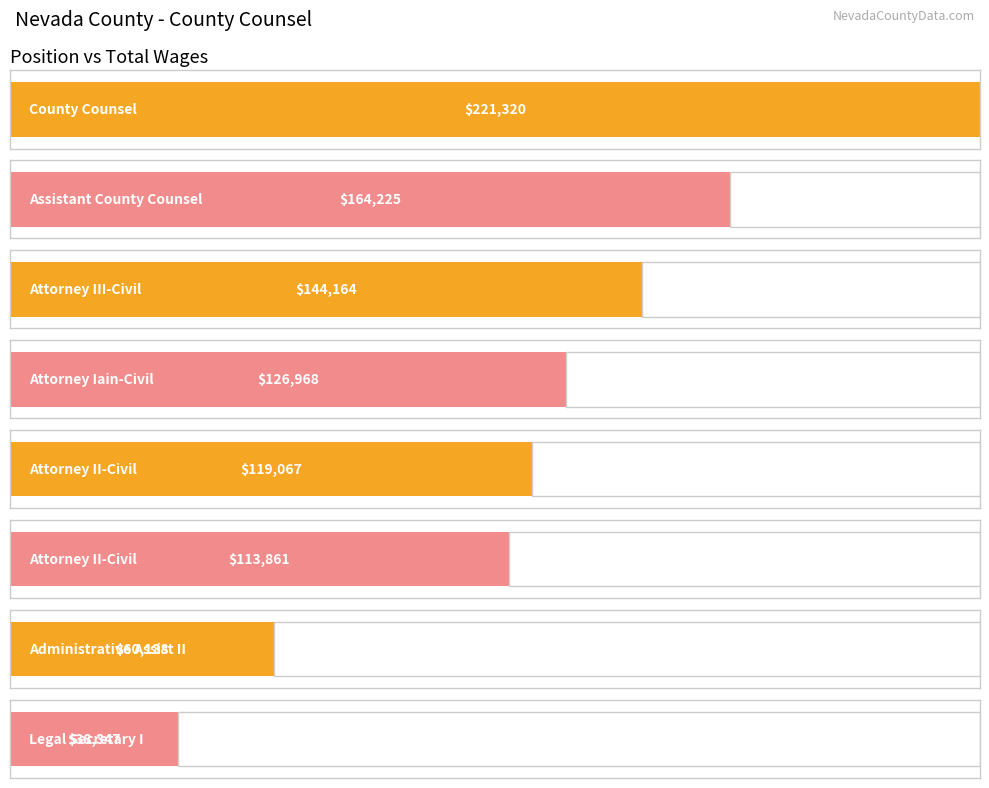

Where is the data nearest to the value 129833?

Attorney Iain-Civil